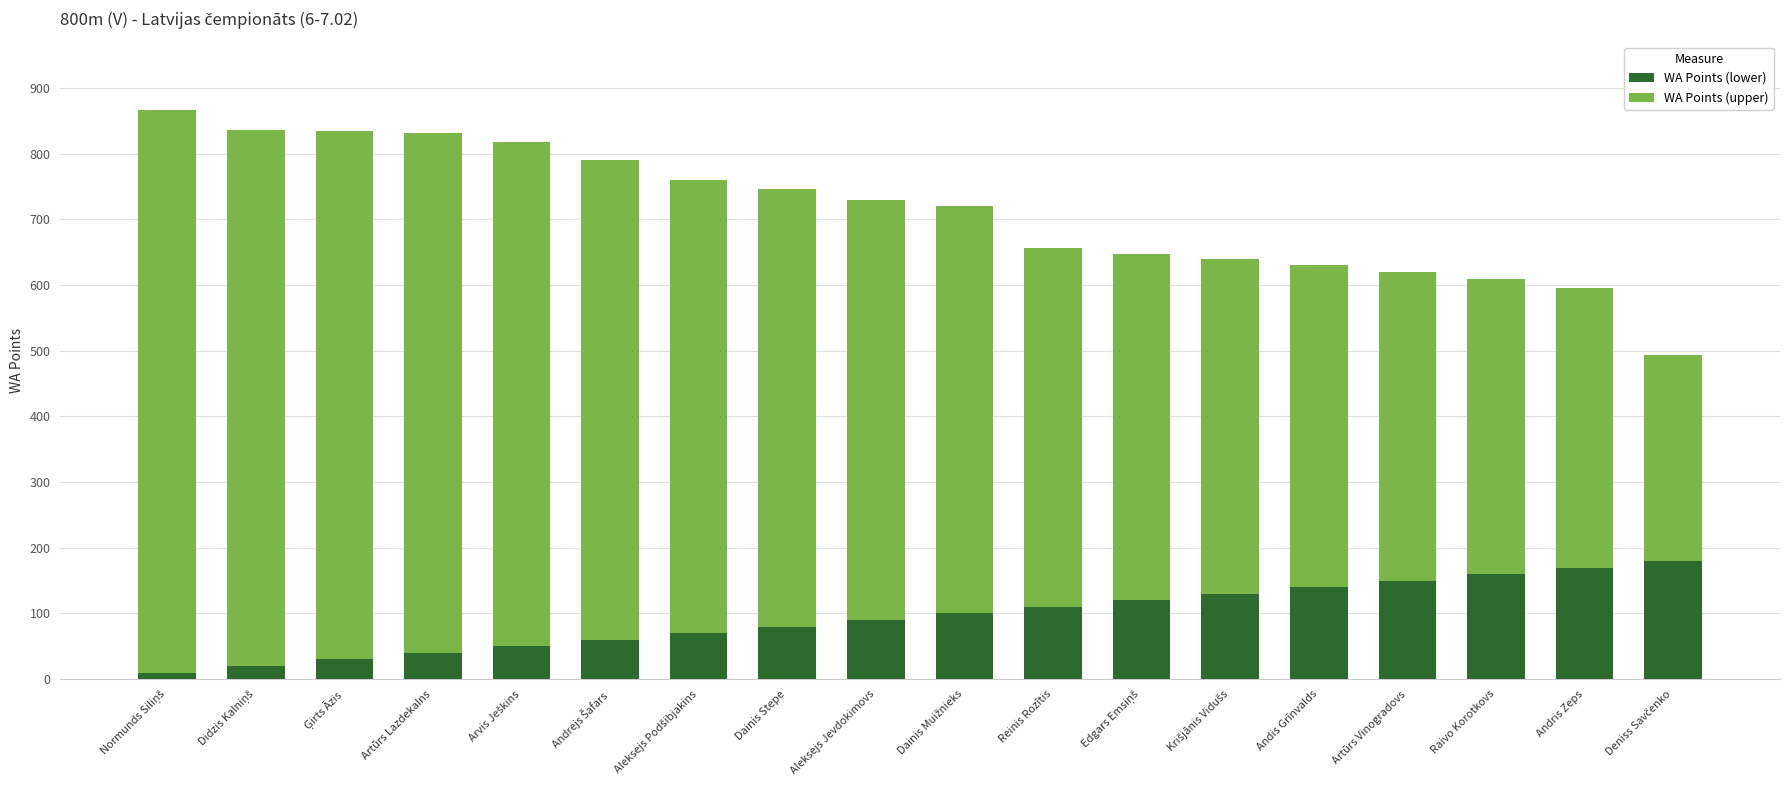

The WA Points (lower) series shows 166 at Reinis Rozītis. True or false?

False